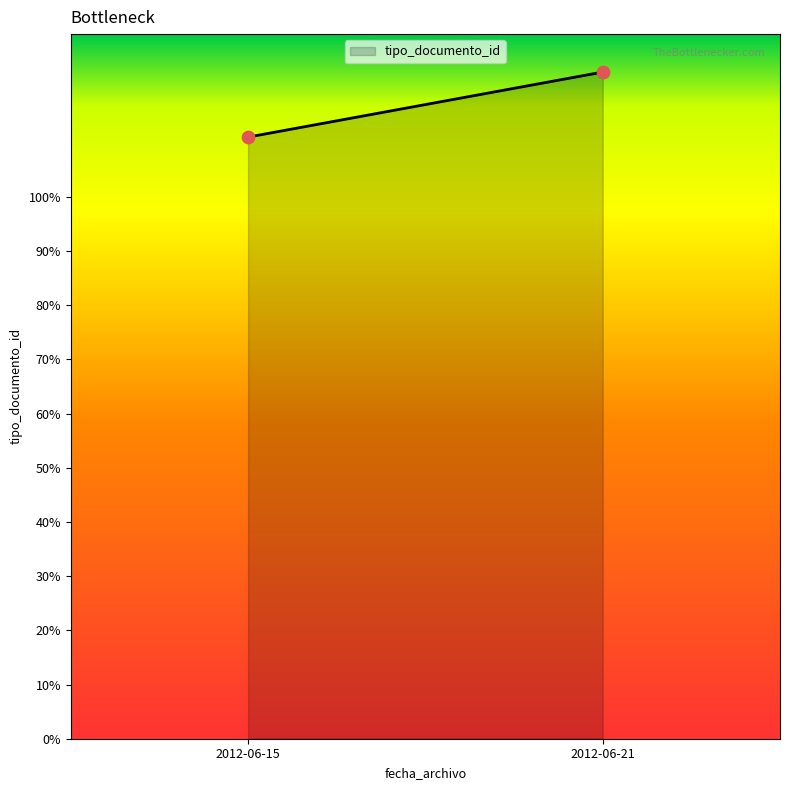

What is the difference between the maximum and minimum values?

12.0